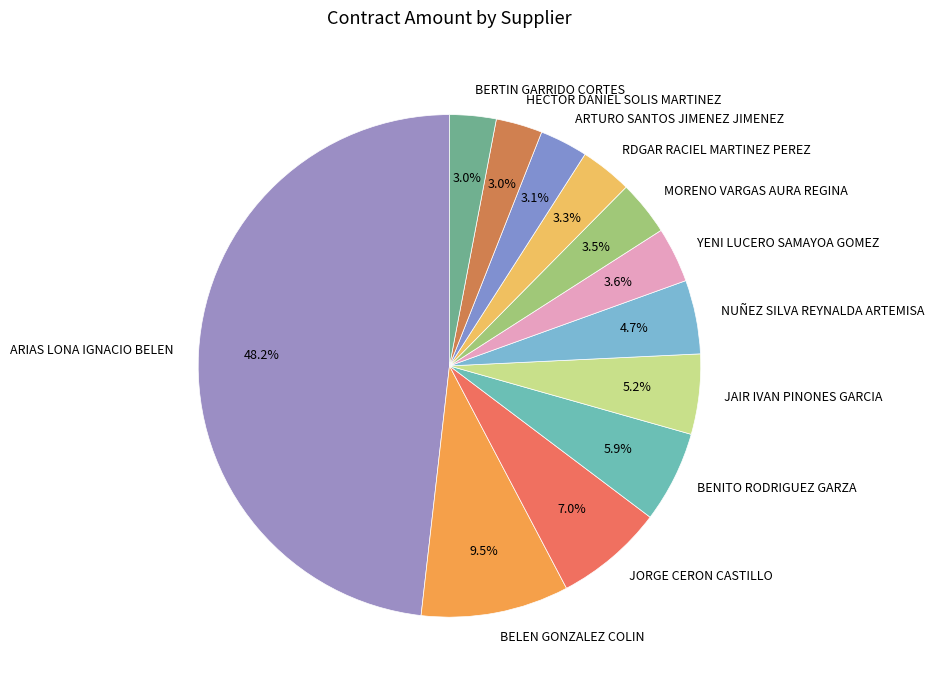

What is the largest slice in the pie chart?

ARIAS LONA IGNACIO BELEN